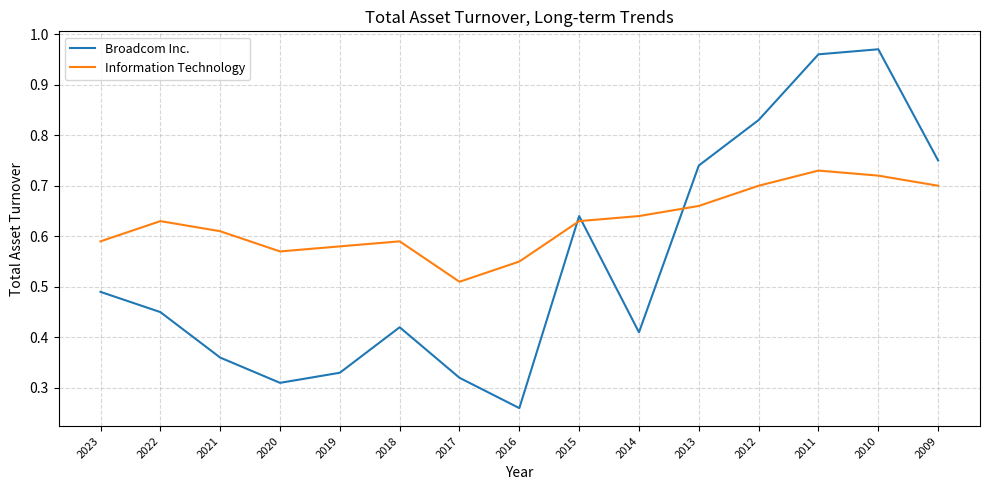

Which series has the largest total across all categories?

Information Technology